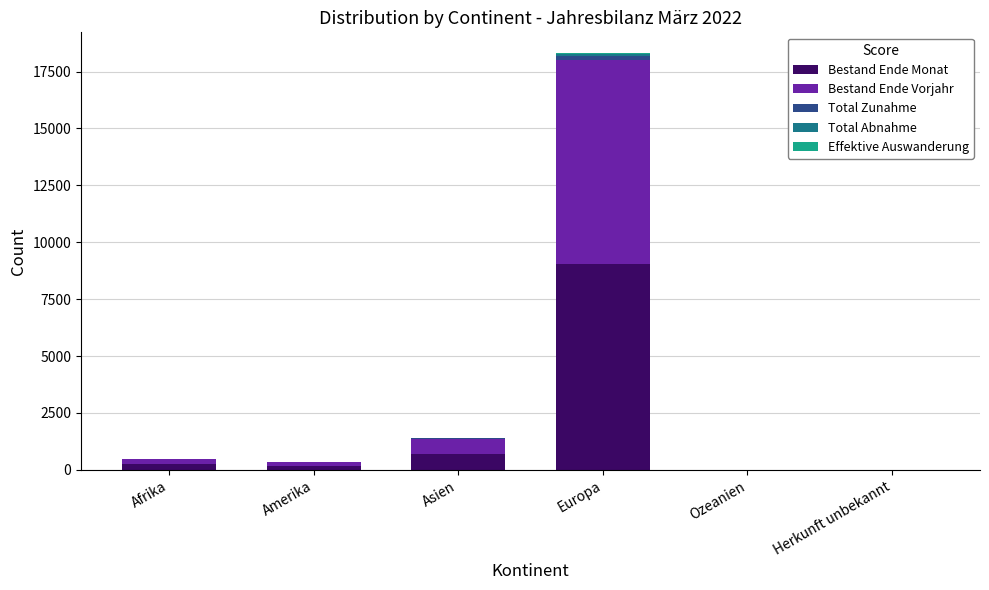

At which category is the sum across all series the highest?

Europa